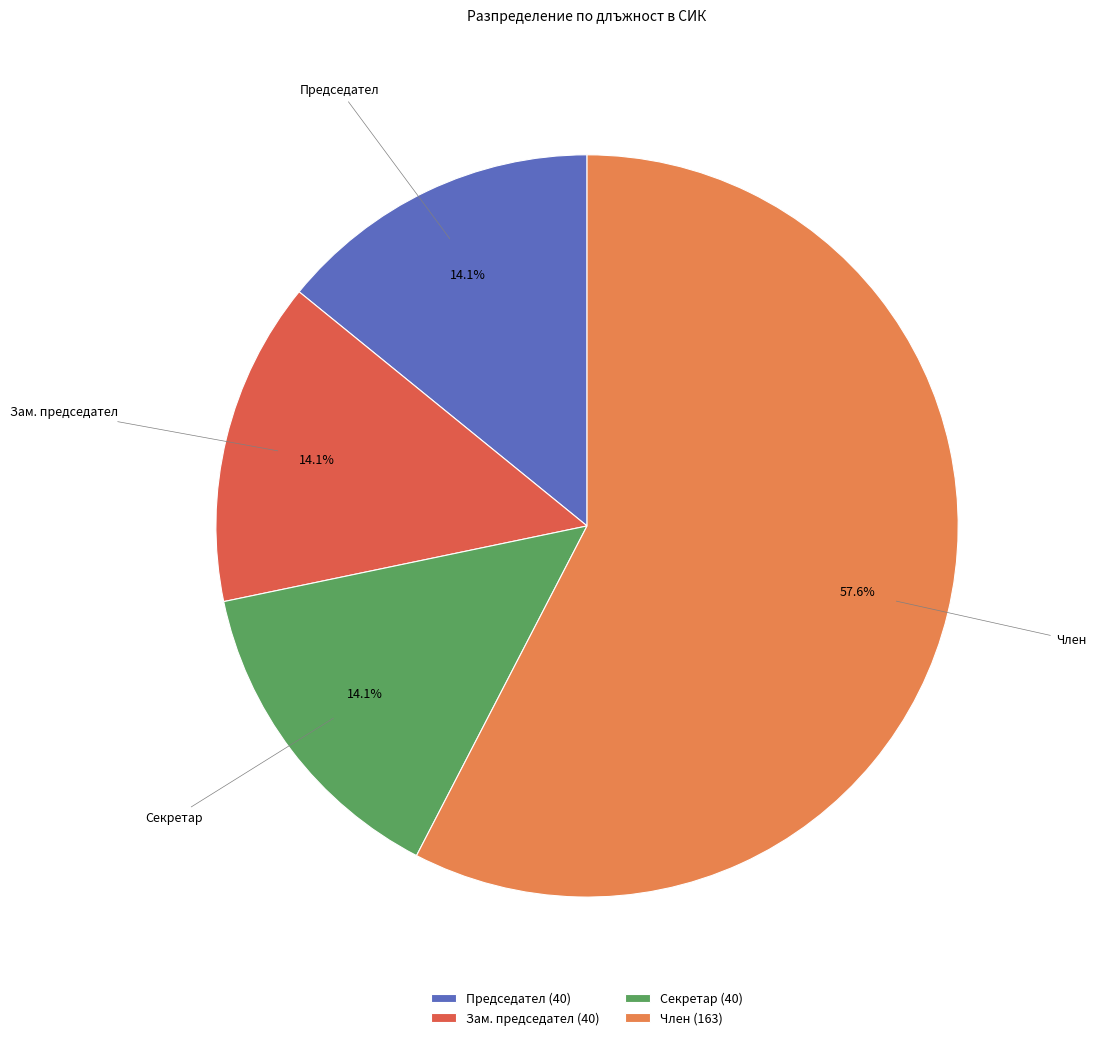

Is the sum of Секретар and Зам. председател greater than half?

No